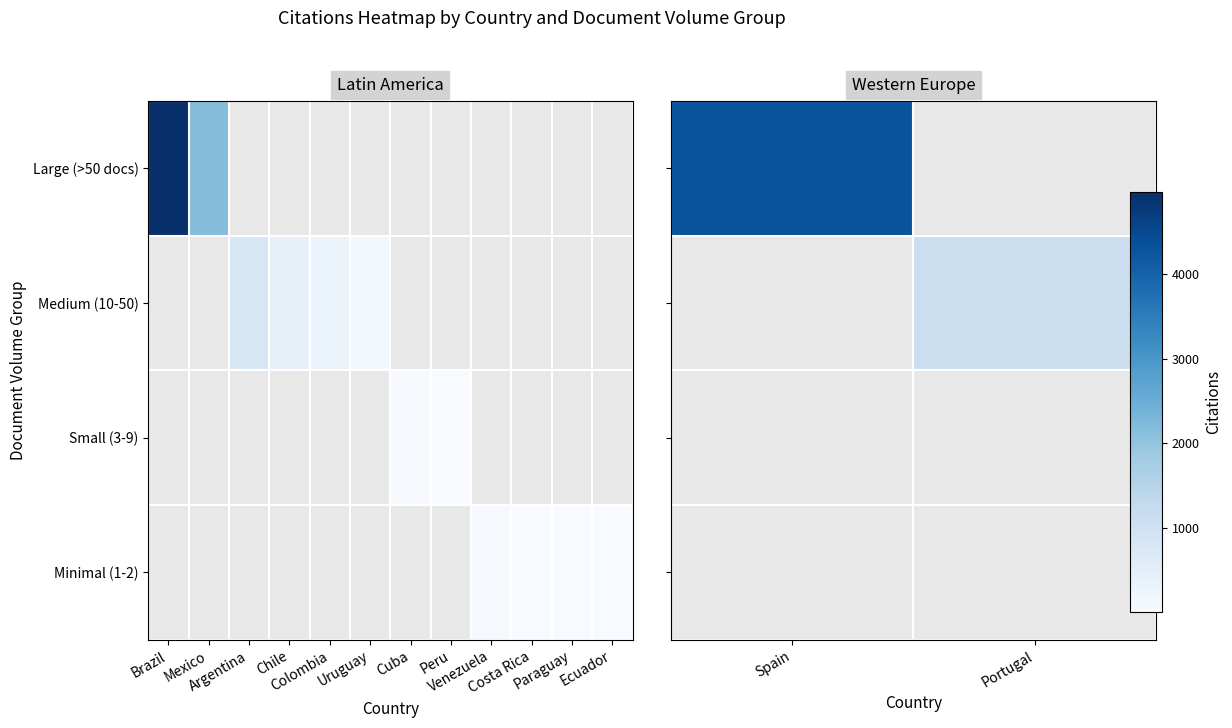

How many data points does each series have?

2